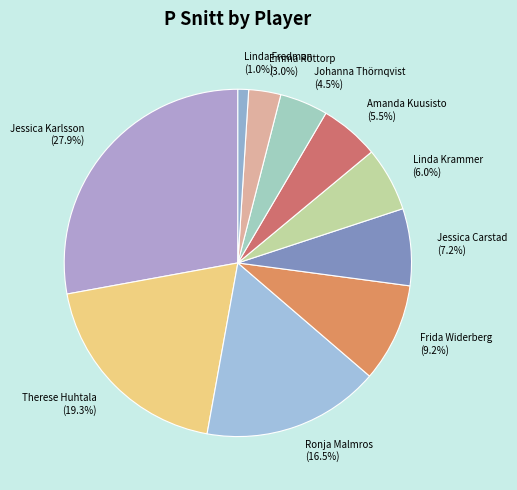

Between Therese Huhtala and Linda Fredman, which is larger?

Therese Huhtala